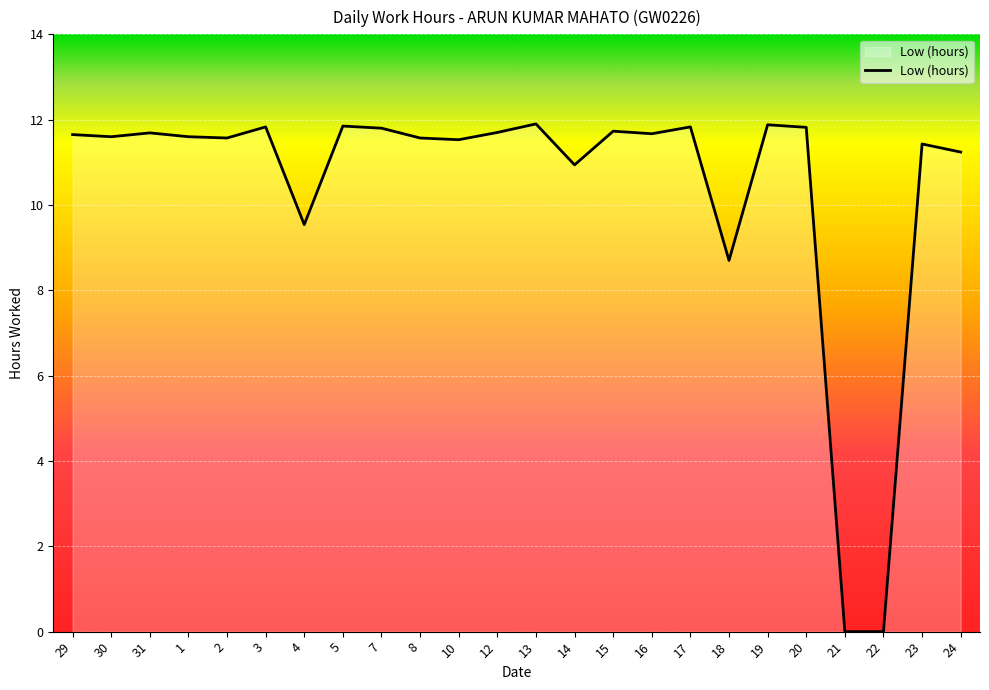

The value at 2 is 18.2. True or false?

False